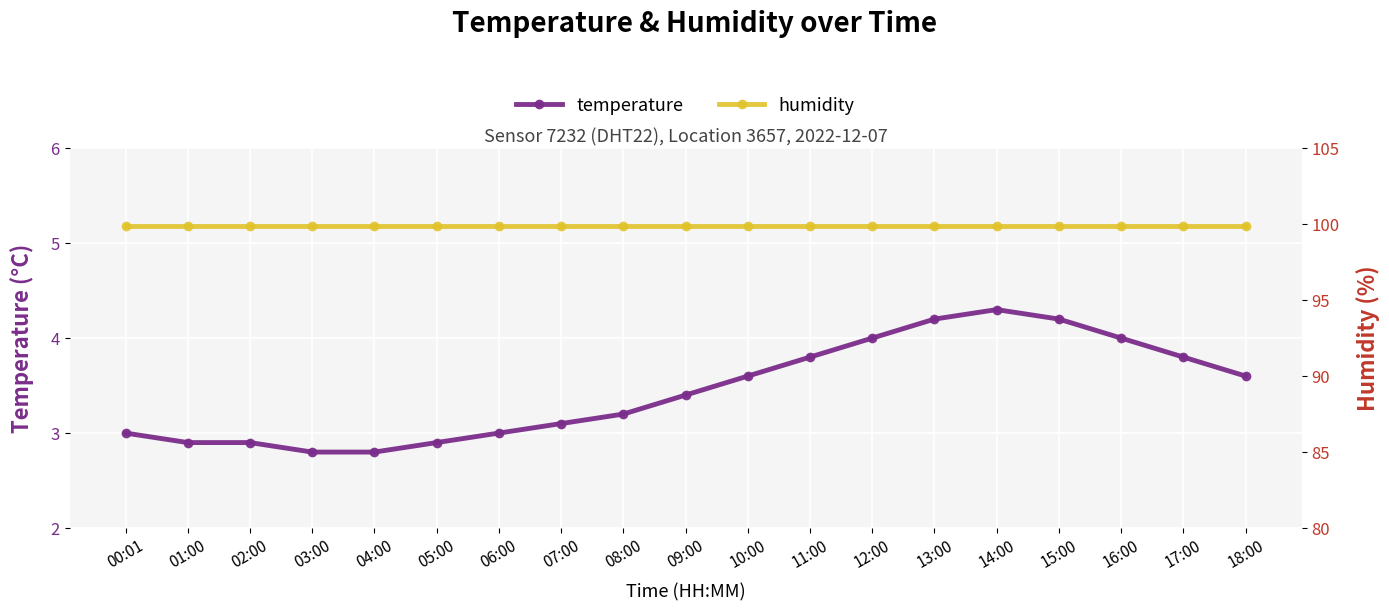

Which series has the largest total across all categories?

humidity